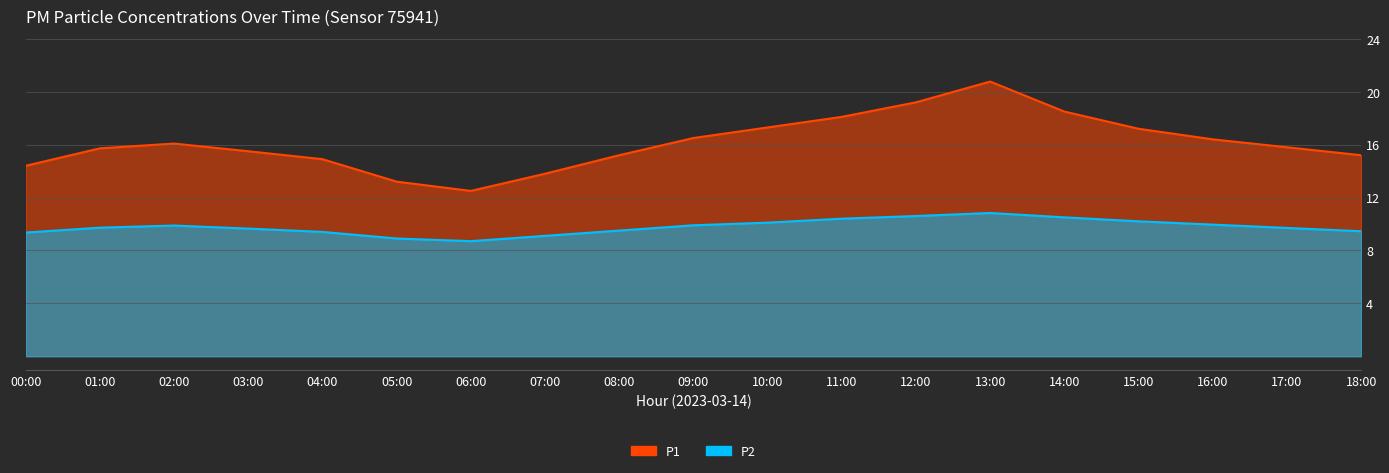

Rank the series at 15:00 from highest to lowest value.

P1, P2